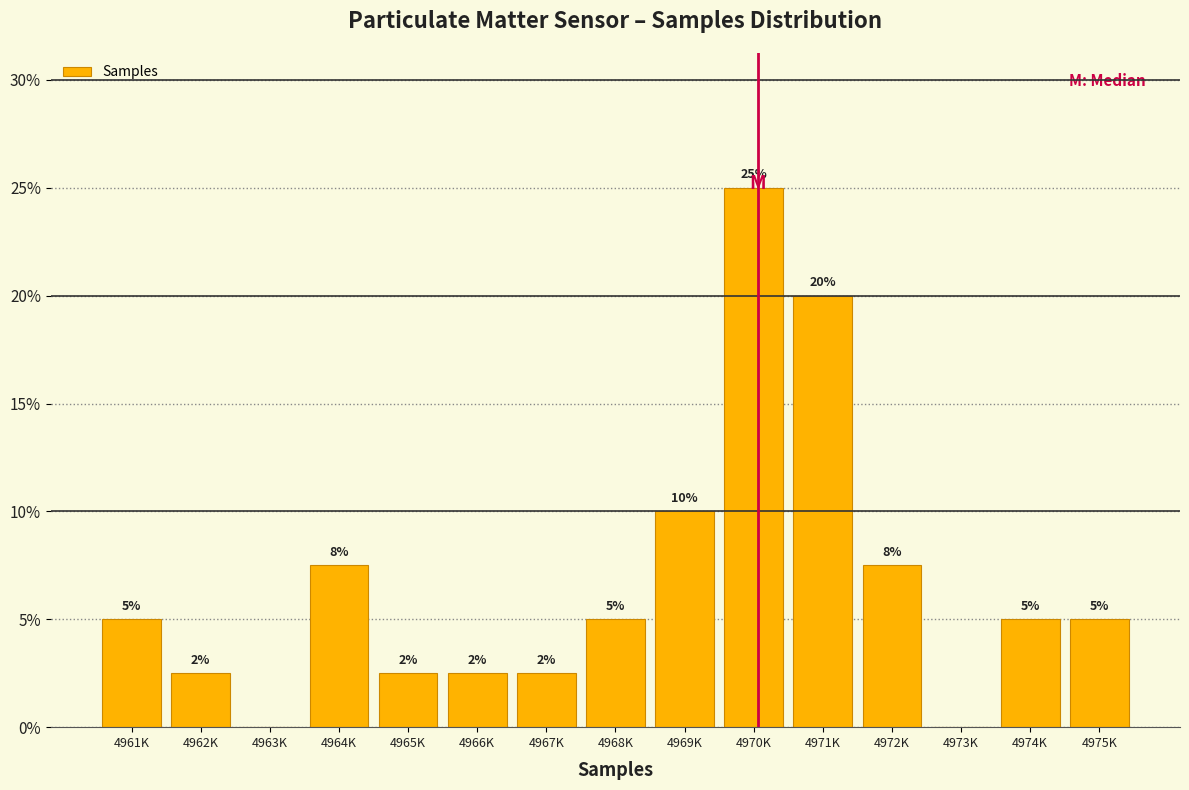

The chart shows a value of 0.0 at 4963K. True or false?

True